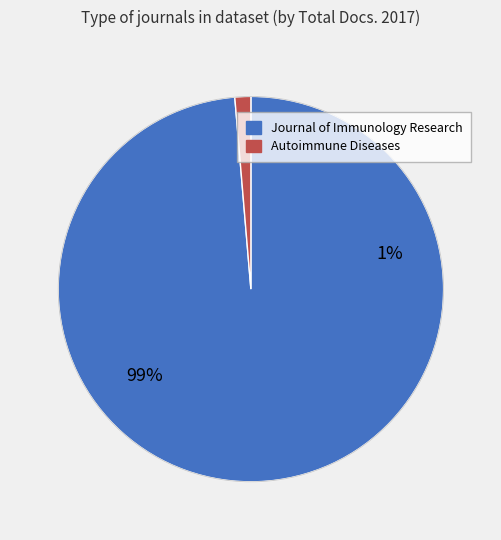

How many slices are in this pie chart?

2